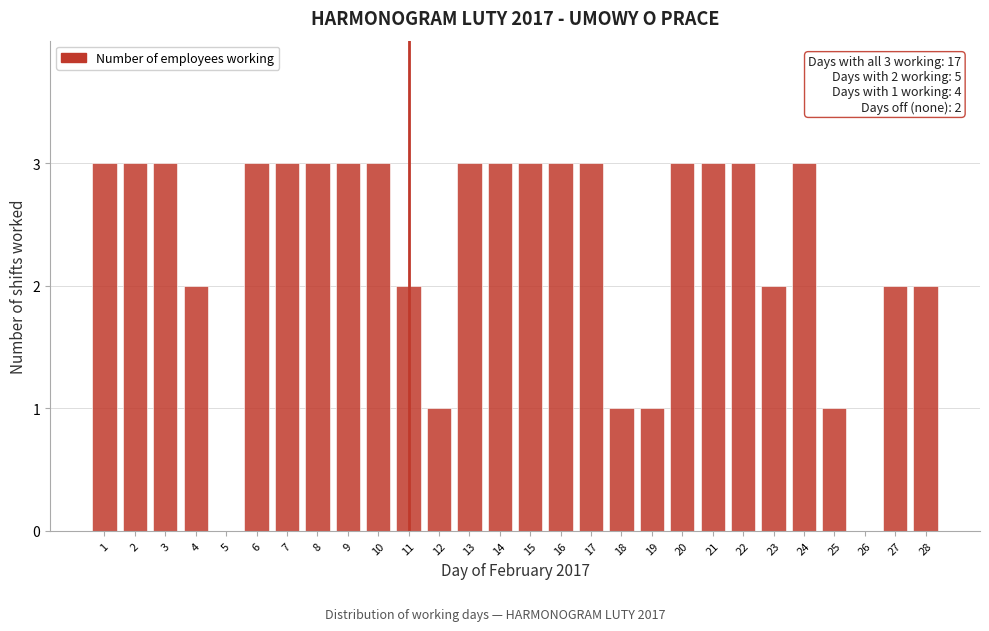

Reading left to right, what are all the values shown in this chart?

1=3	2=3	3=3	4=2	5=0	6=3	7=3	8=3	9=3	10=3	11=2	12=1	13=3	14=3	15=3	16=3	17=3	18=1	19=1	20=3	21=3	22=3	23=2	24=3	25=1	26=0	27=2	28=2